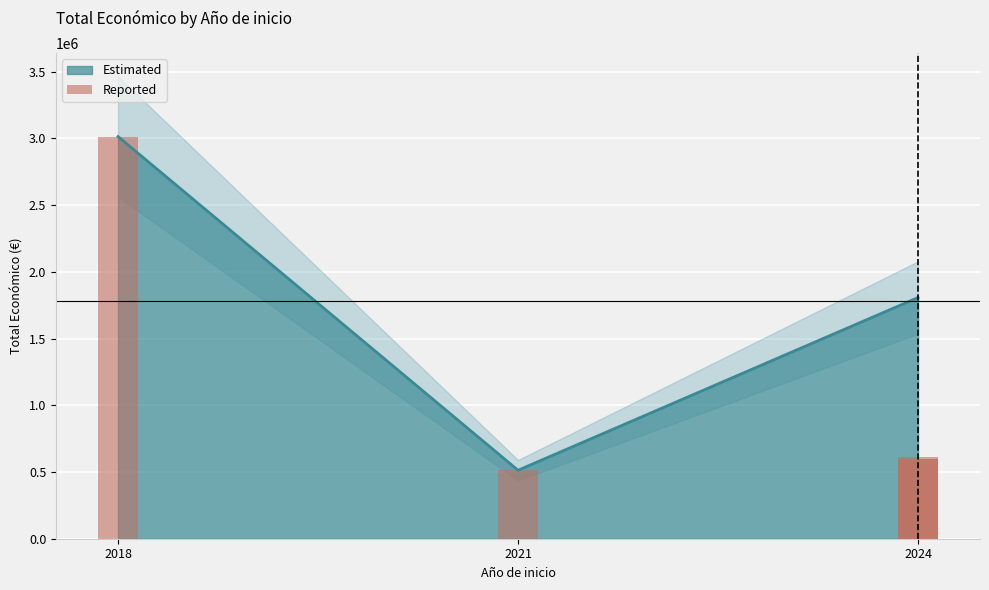

The value of Estimated at 2024 is 2971829. True or false?

False